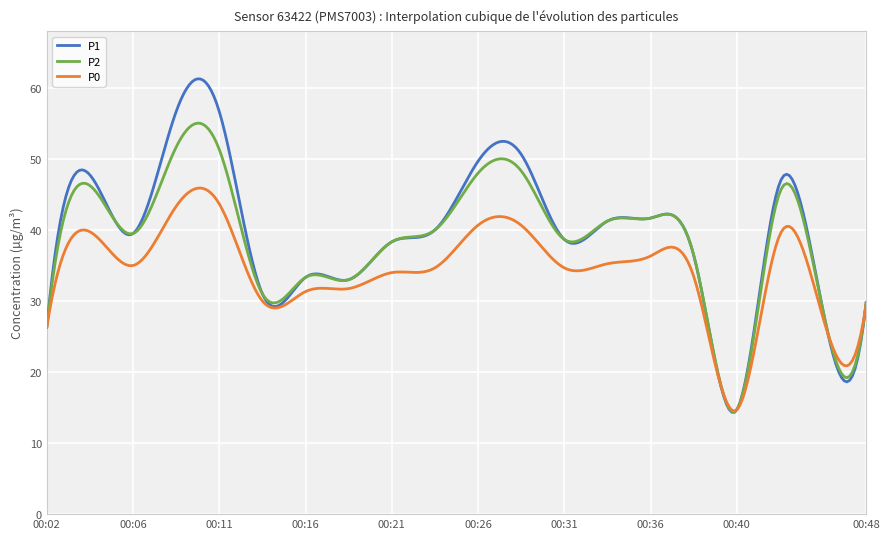

What is the difference between the maximum and second lowest values in the P2 series?

40.6